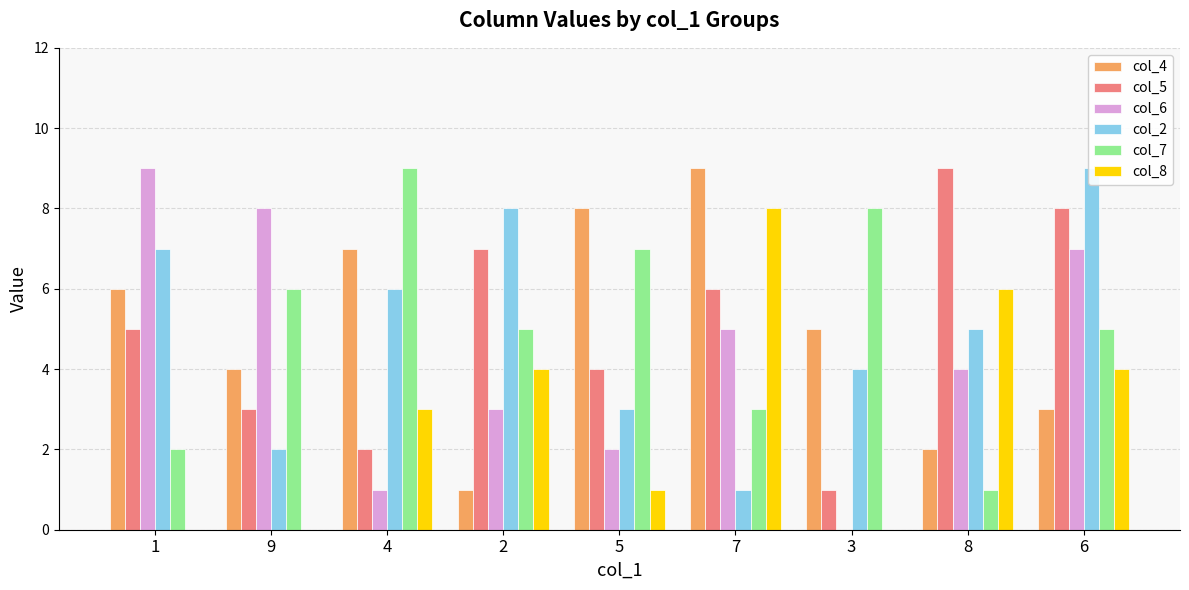

Reading right to left, transcribe all the data shown in this chart.

col_4: 6=3	8=2	3=5	7=9	5=8	2=1	4=7	9=4	1=6
col_5: 6=8	8=9	3=1	7=6	5=4	2=7	4=2	9=3	1=5
col_6: 6=7	8=4	3=0	7=5	5=2	2=3	4=1	9=8	1=9
col_2: 6=9	8=5	3=4	7=1	5=3	2=8	4=6	9=2	1=7
col_7: 6=5	8=1	3=8	7=3	5=7	2=5	4=9	9=6	1=2
col_8: 6=4	8=6	3=0	7=8	5=1	2=4	4=3	9=0	1=0